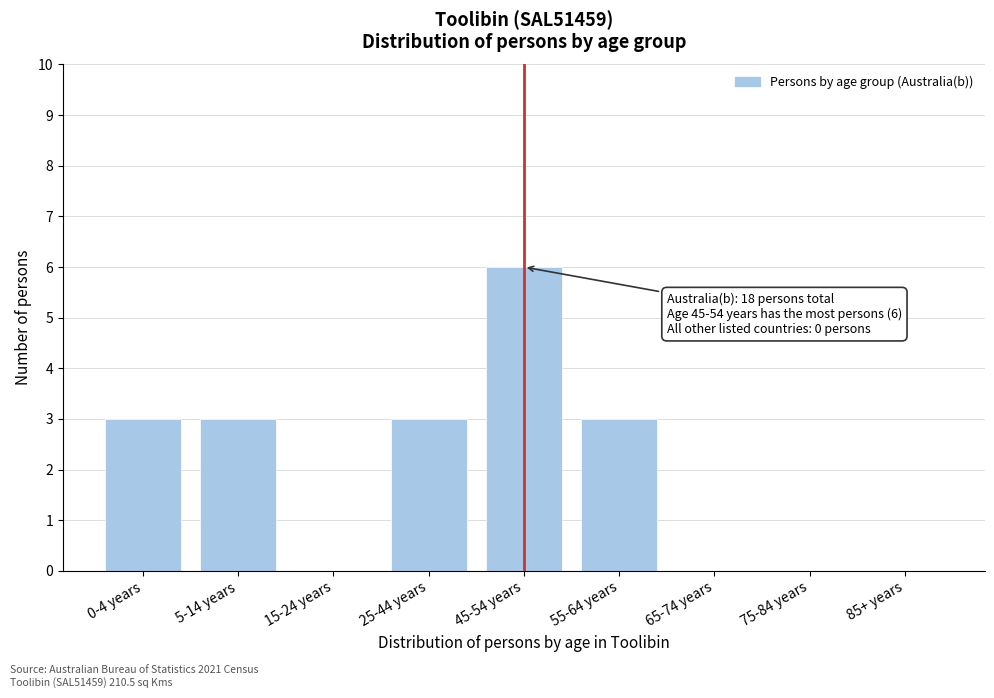

Reading left to right, what are all the values shown in this chart?

0-4 years=3	5-14 years=3	15-24 years=0	25-44 years=3	45-54 years=6	55-64 years=3	65-74 years=0	75-84 years=0	85+ years=0